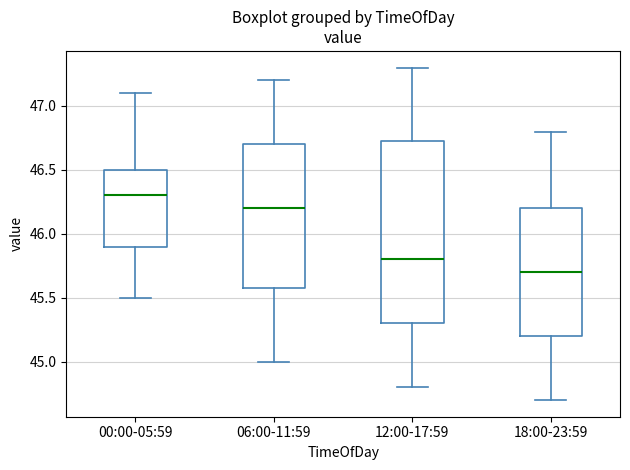

Reading left to right, read every box against the y-axis: the position of its median line, the range the box covers, and the ends of its whiskers. The values are not printed on the chart, so give them approximately, as read against the axis.

00:00-05:59: median 46.30, box 45.90 to 46.50, whiskers 45.50 to 47.10
06:00-11:59: median 46.20, box 45.60 to 46.70, whiskers 45.00 to 47.20
12:00-17:59: median 45.80, box 45.30 to 46.75, whiskers 44.80 to 47.30
18:00-23:59: median 45.70, box 45.20 to 46.20, whiskers 44.70 to 46.80